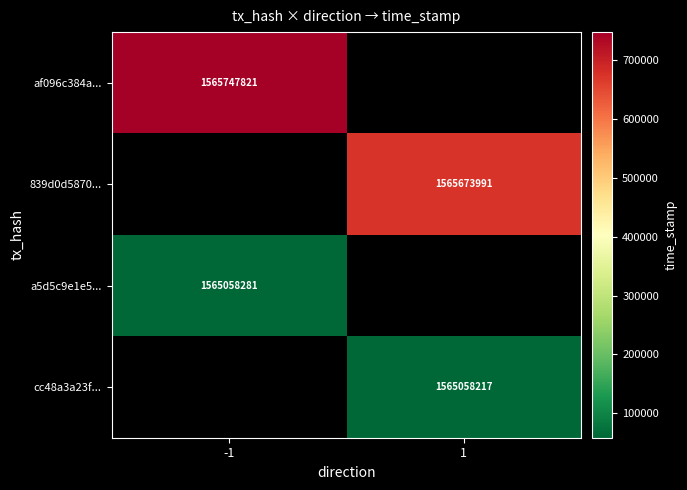

How many data points does each series have?

2